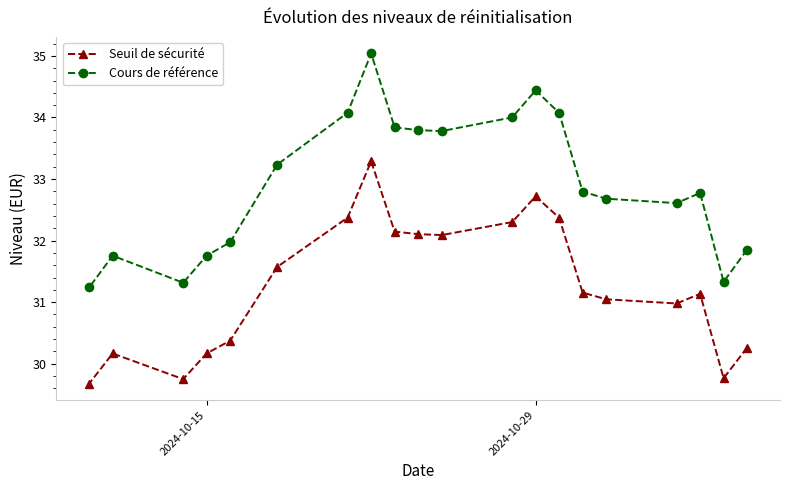

Rank the series by their average value, from lowest to highest.

Seuil de sécurité, Cours de référence